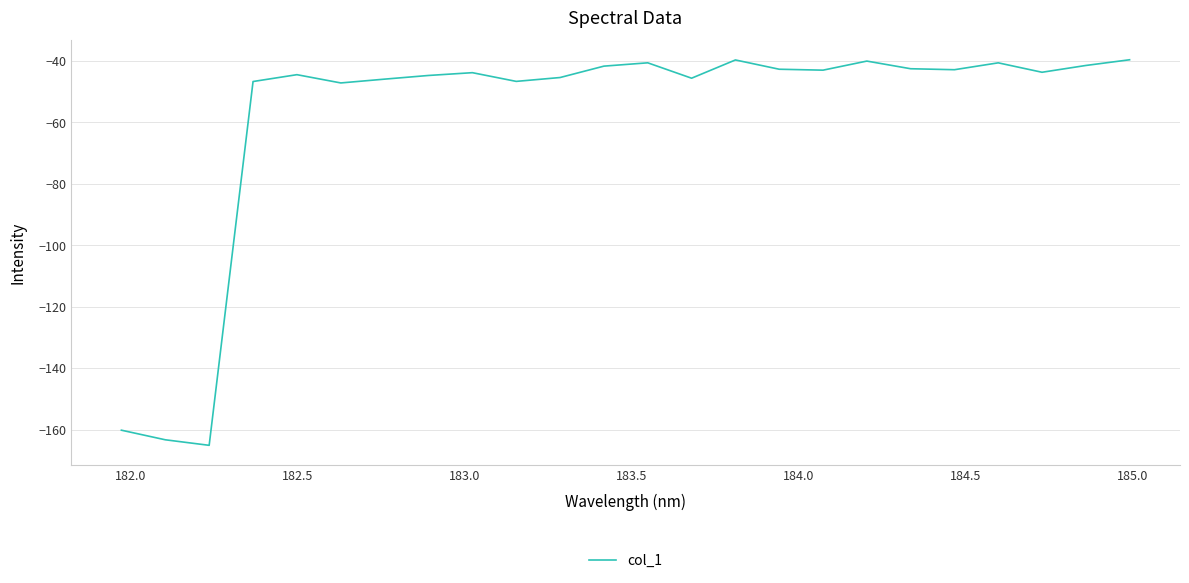

What is the greatest value displayed?

-39.6